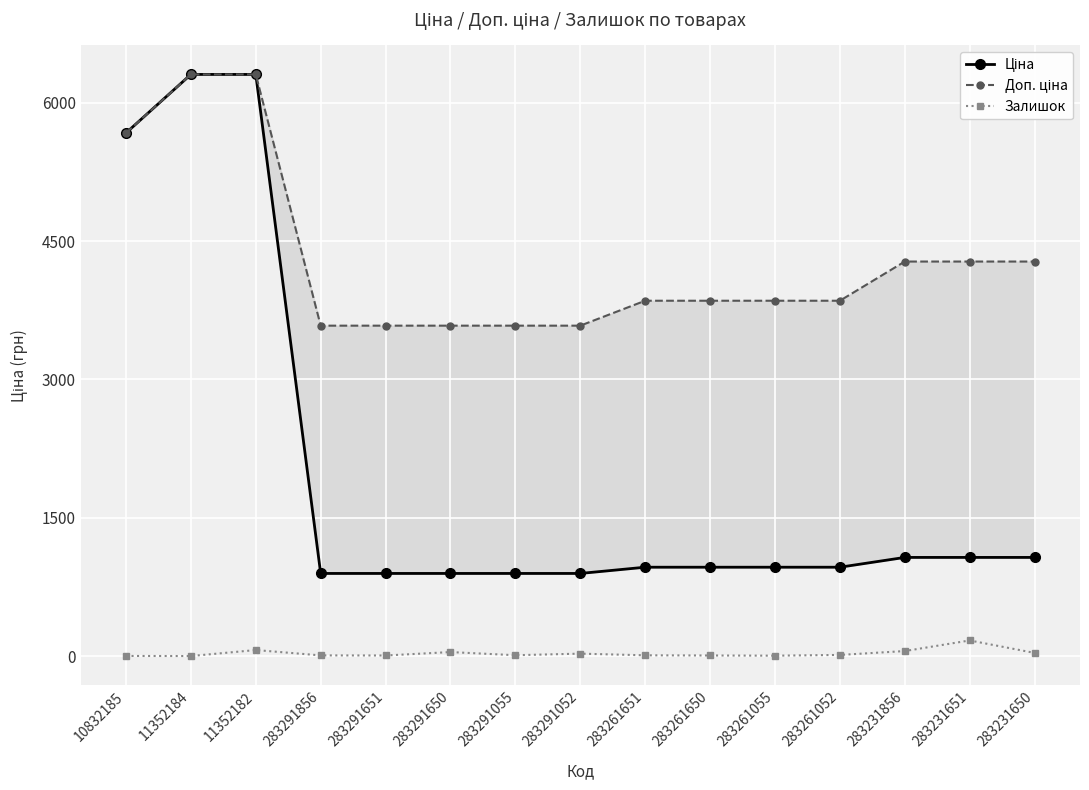

Which category has the lowest value in the Доп. ціна series?

283291856